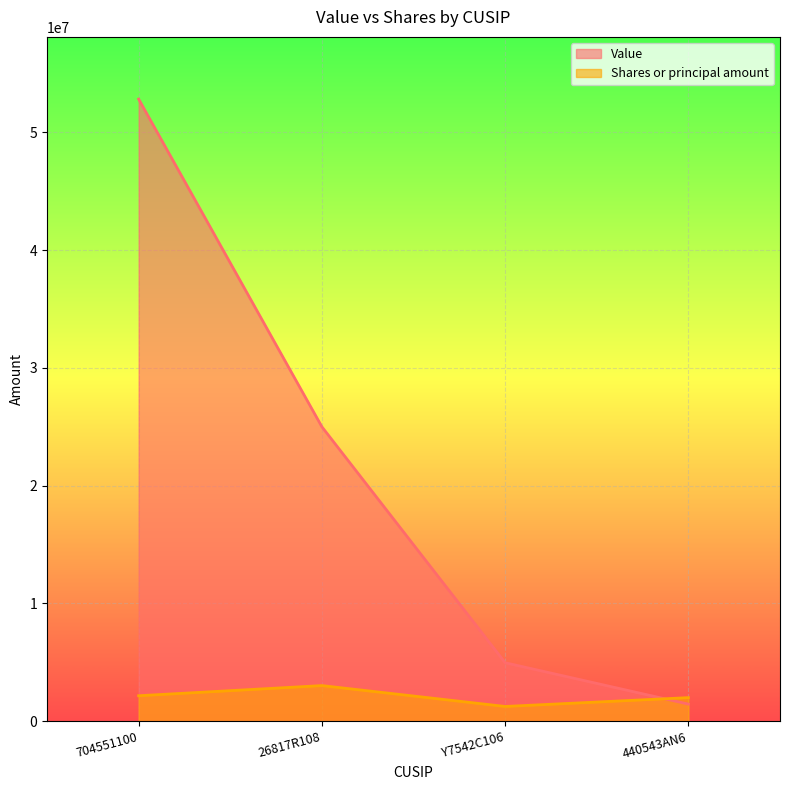

What is the total value across all series at 26817R108?

28019583